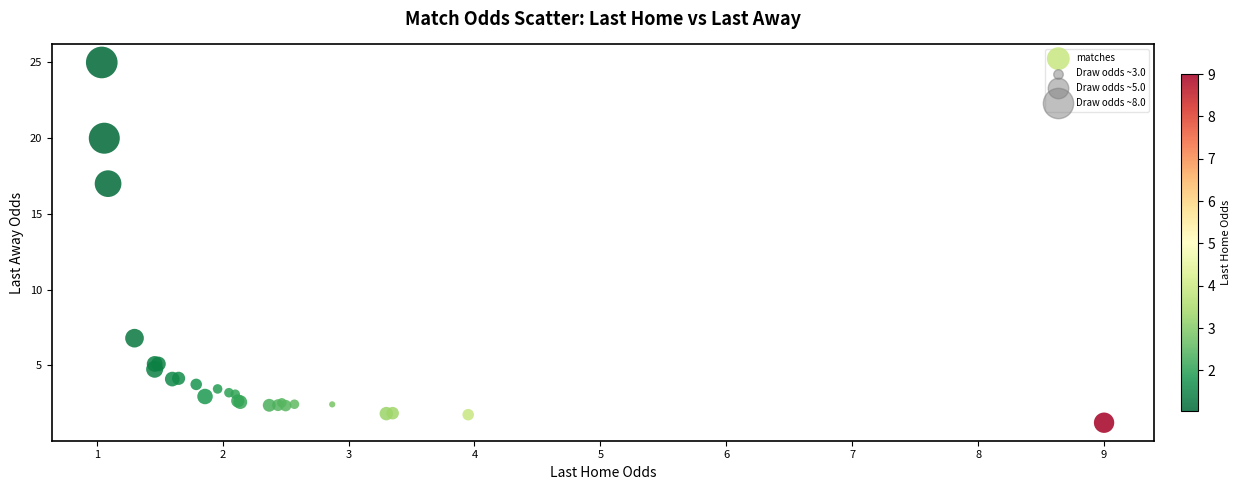

What Y value in the scatter plot is closest to 13?

17.0